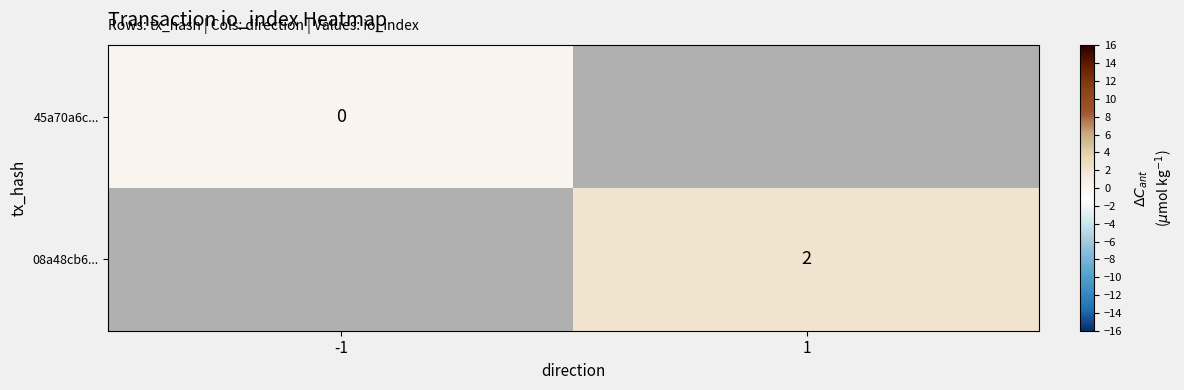

The 08a48cb6... series shows 1 at 1. True or false?

False